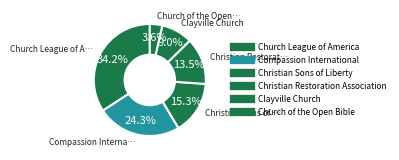

Count the number of slices in the pie.

6